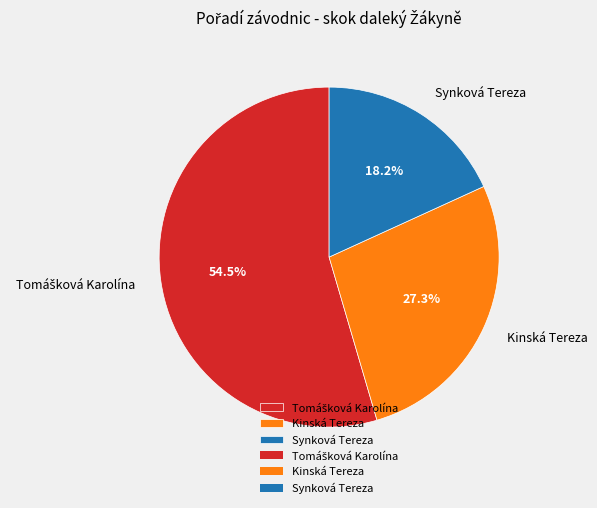

Is there any slice that represents more than half of the pie?

Yes